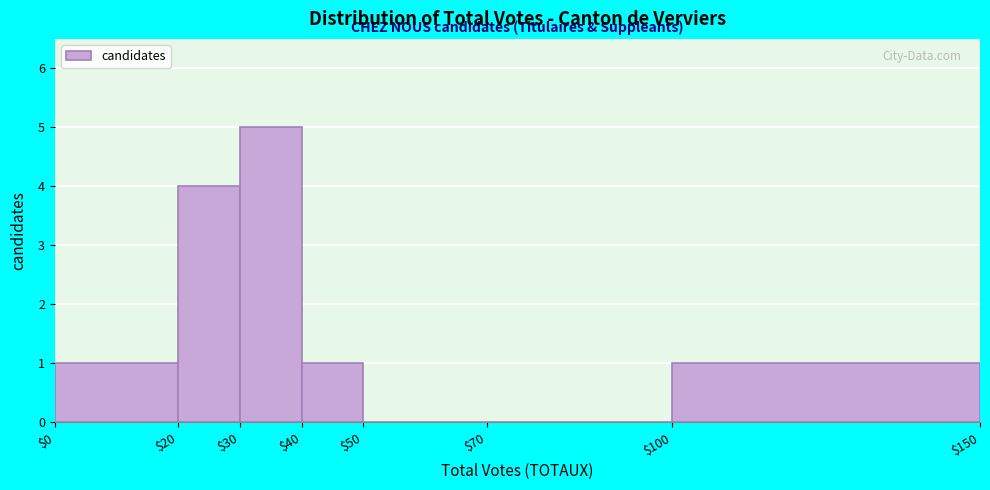

What is the height of the bar covering $100 to $150 on the x-axis? The values are not printed on the chart, so give them approximately, as read against the axis.

1